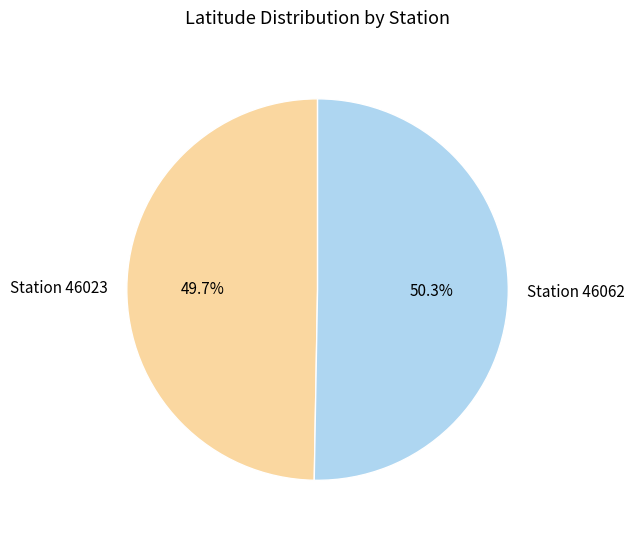

What is the largest slice in the pie chart?

Station 46062